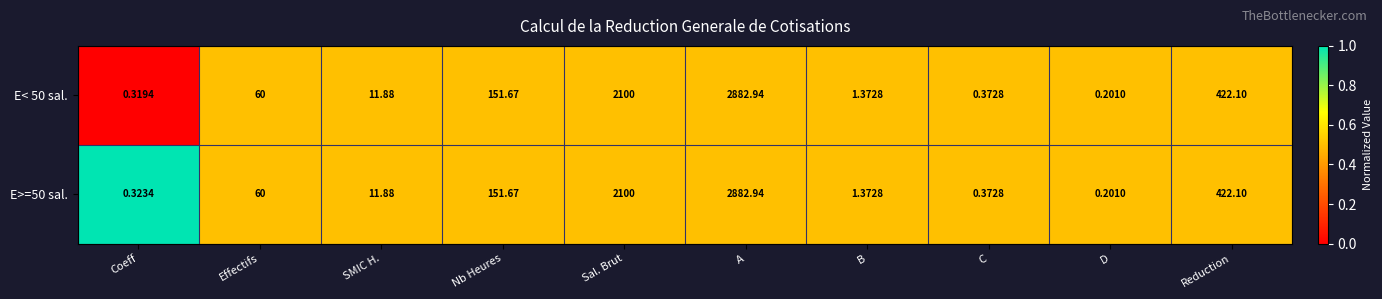

At which label does E>=50 sal. reach its minimum?

D